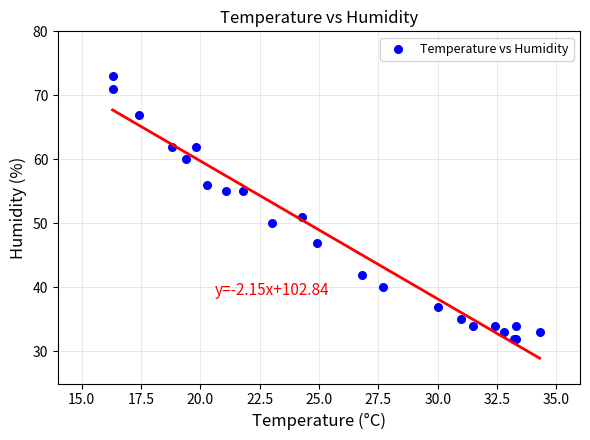

What Y value in the scatter plot is closest to 52?

51